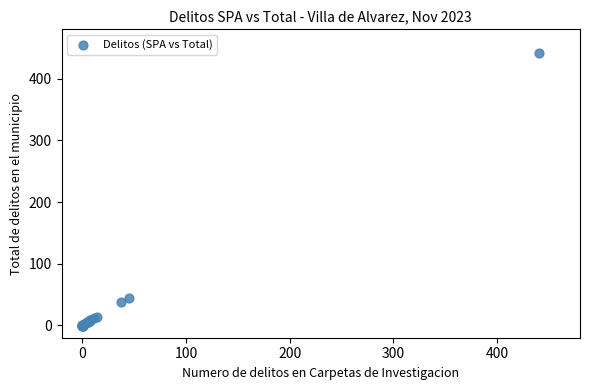

What Y value in the scatter plot is closest to 220?

44.6